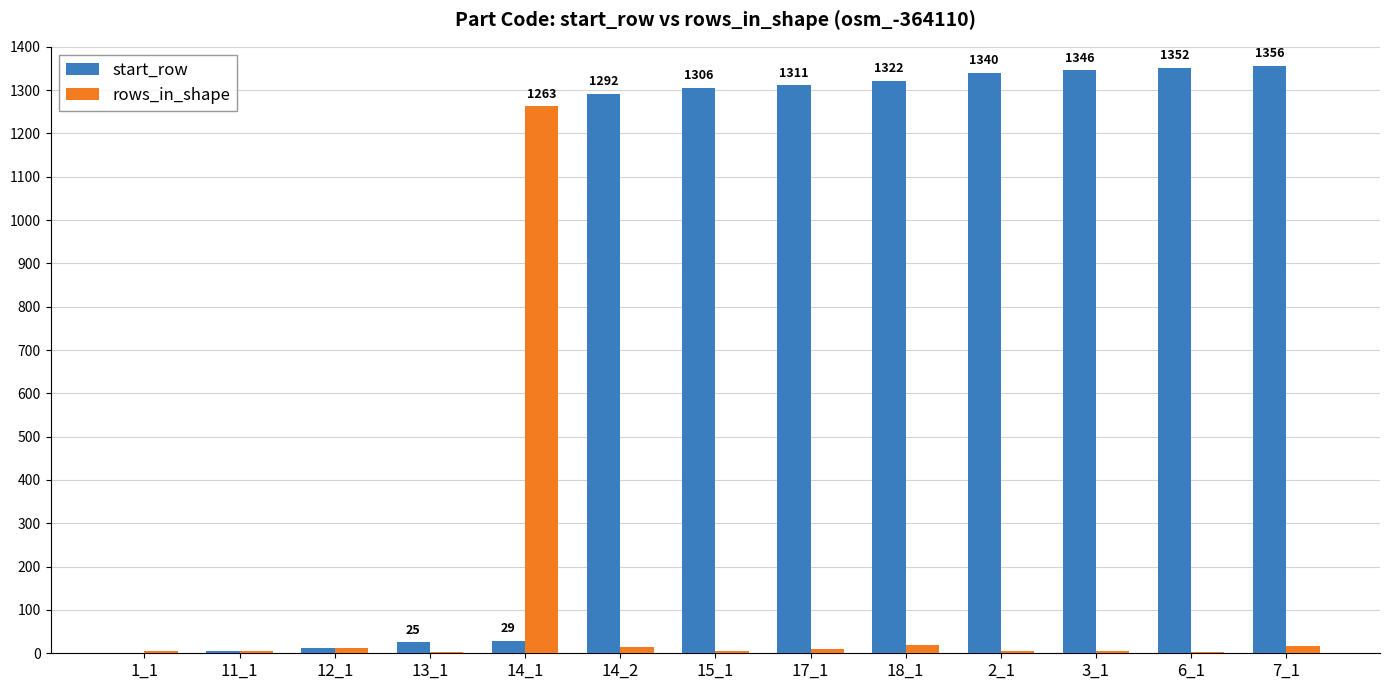

What is the sum of all start_row values?

10698